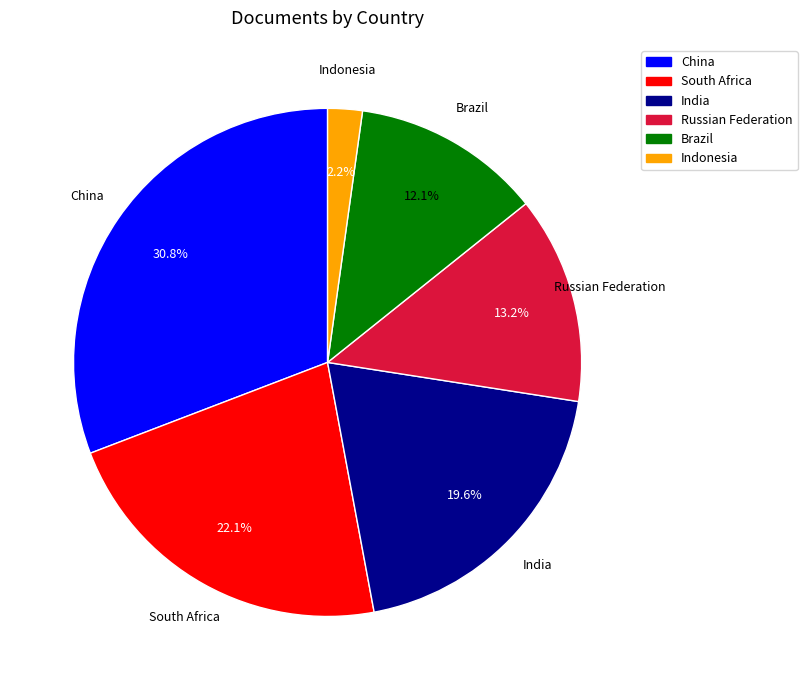

Which category has the biggest portion of the pie?

China